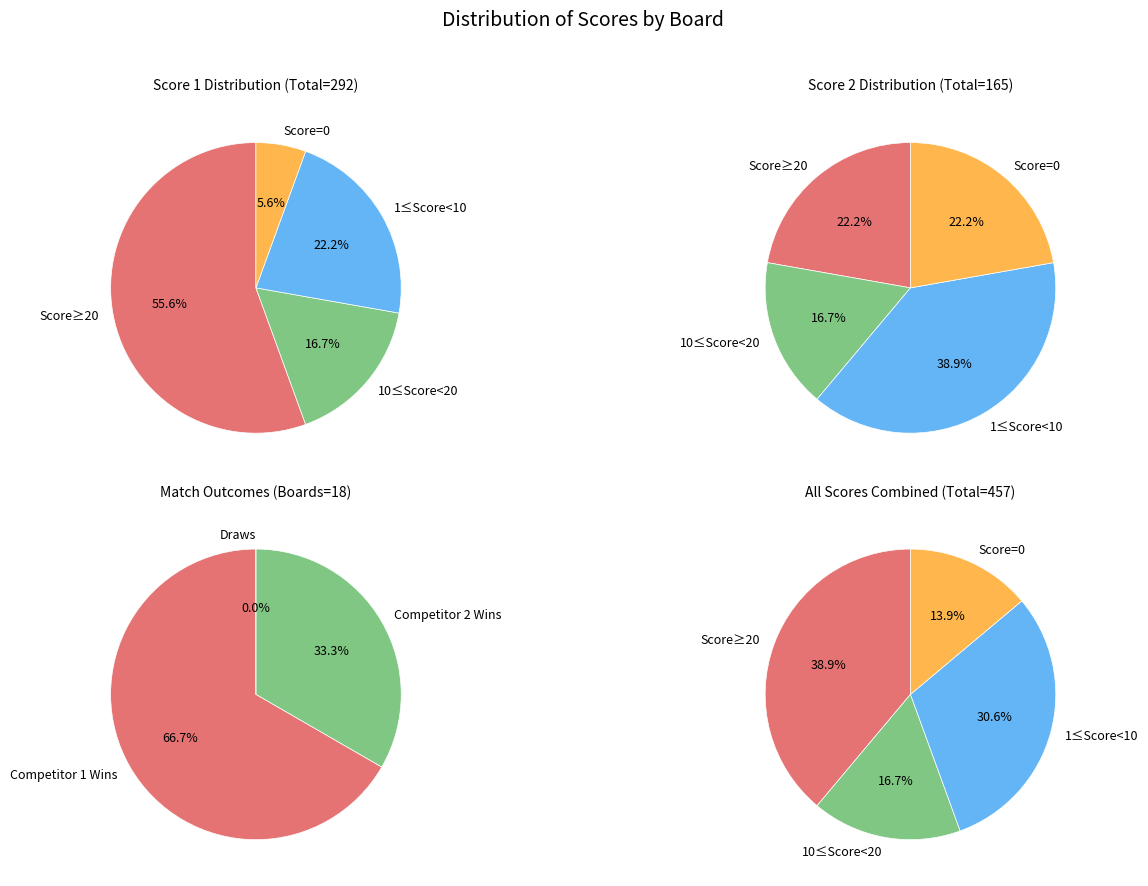

Rank the series at 15 from lowest to highest value.

Score 2, Score 1